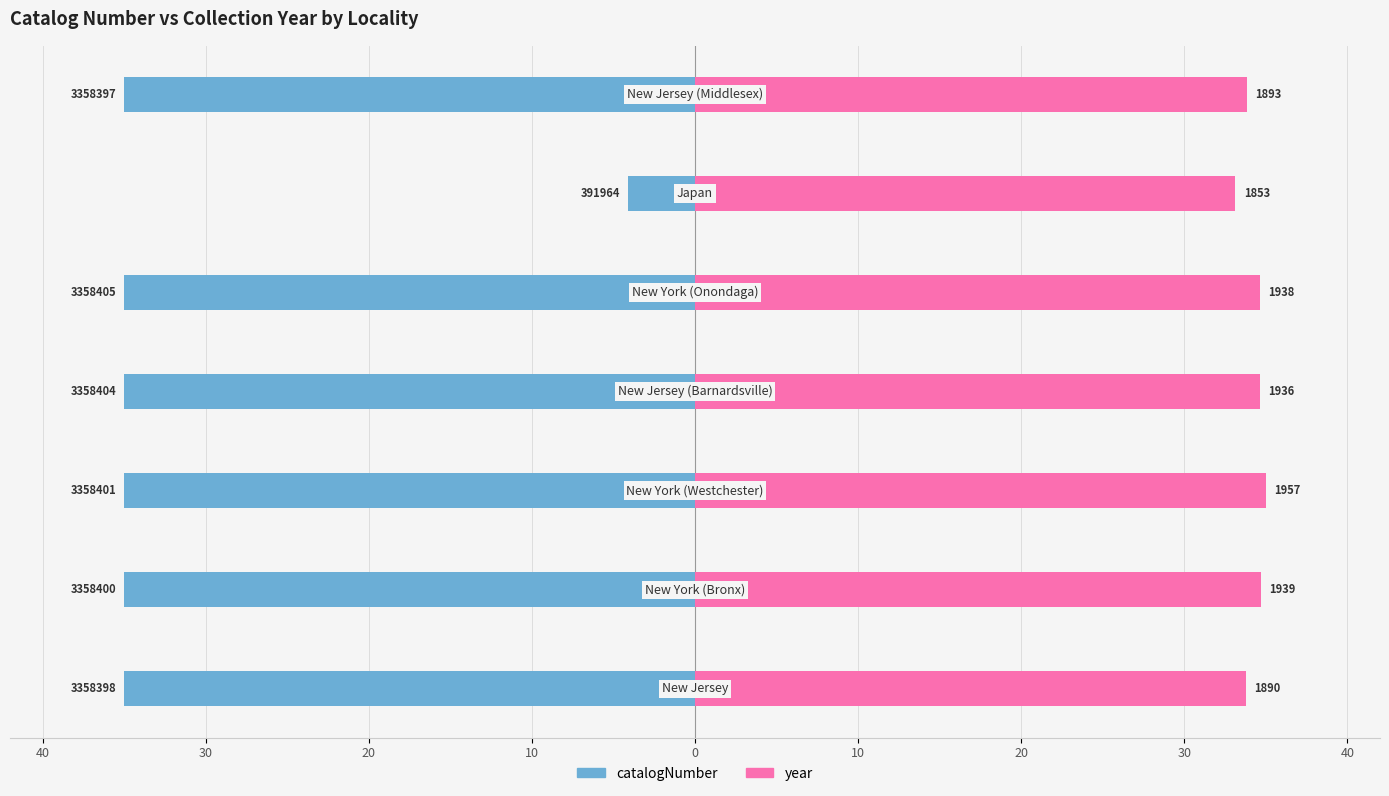

What is the sum of the catalogNumber values at 20 and 10?

-39.1